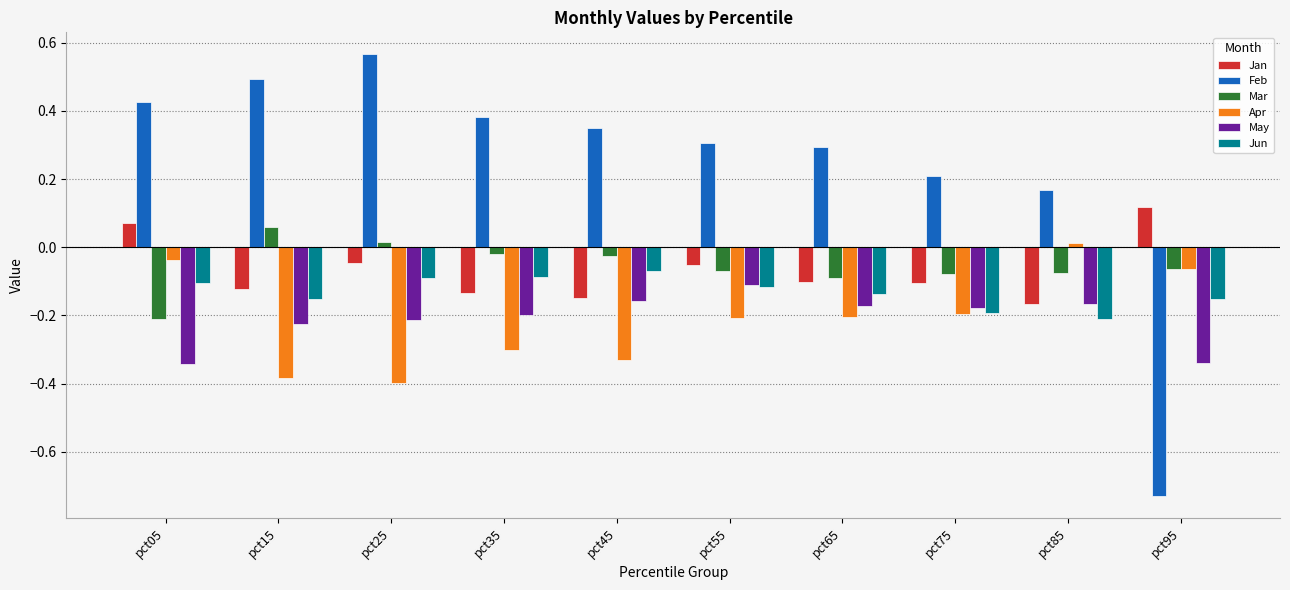

Which series has the largest total across all categories?

Feb